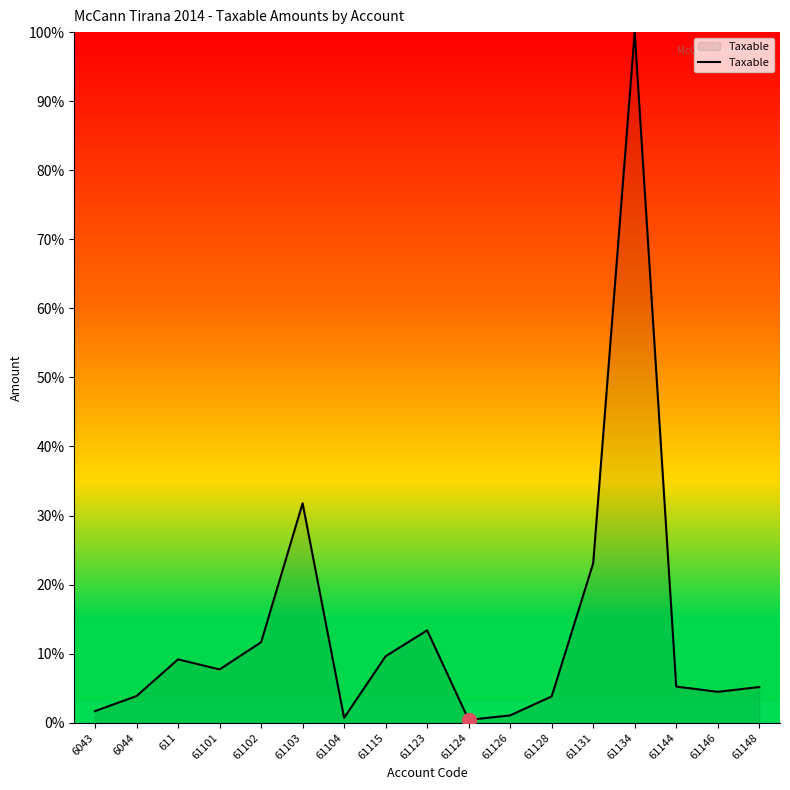

True or false: the data has more than 2 interior local peaks.

True